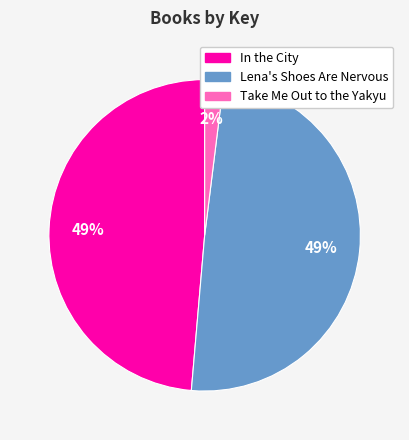

Which slice is the smallest?

Take Me Out to the Yakyu